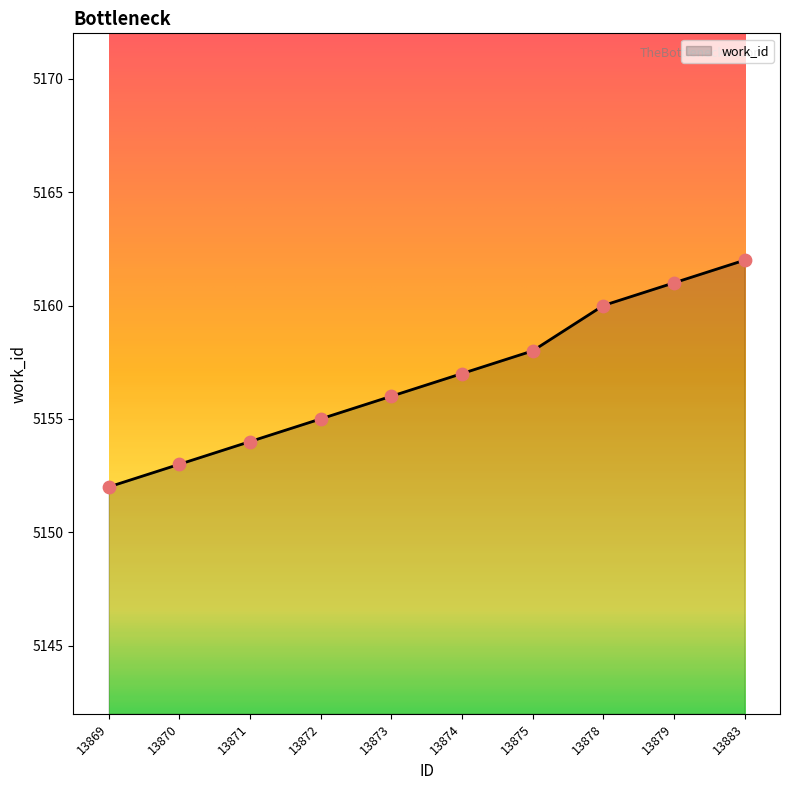

What is the ratio of the value at 13870 to the value at 13869?

1.0